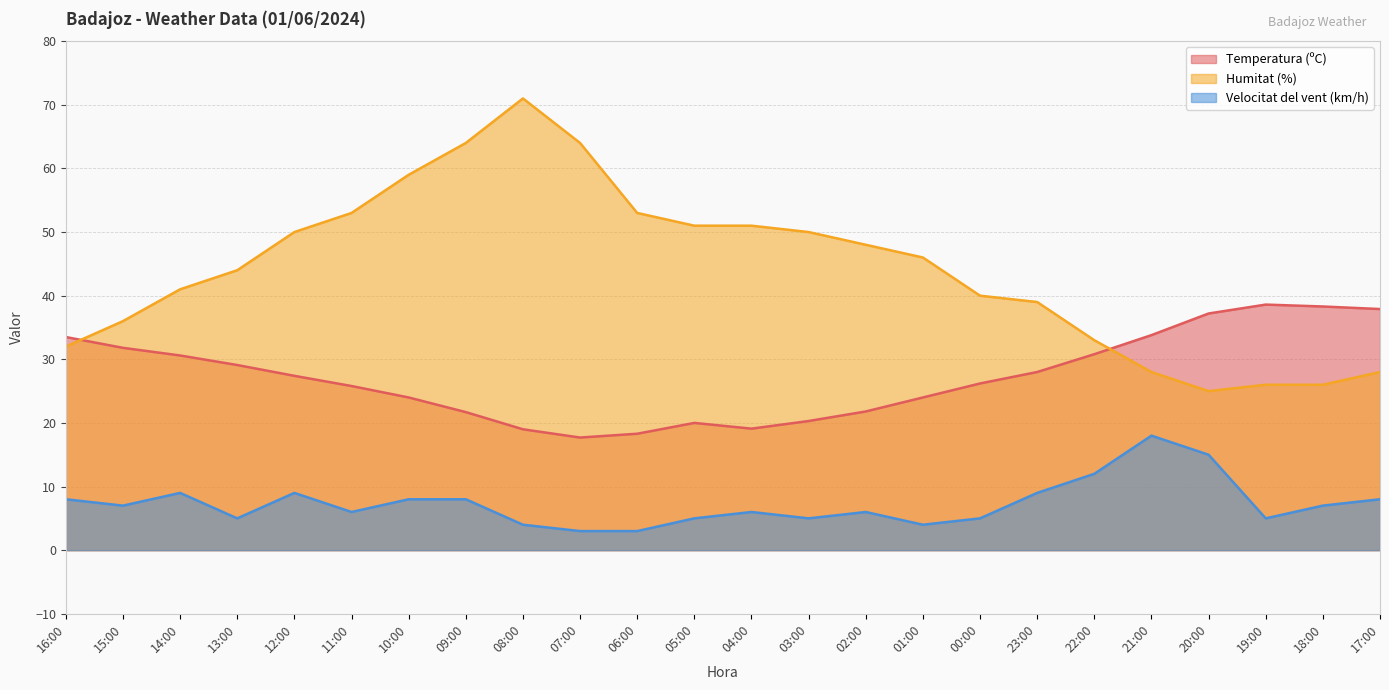

How many interior local valleys does the Temperatura (ºC) series have?

2